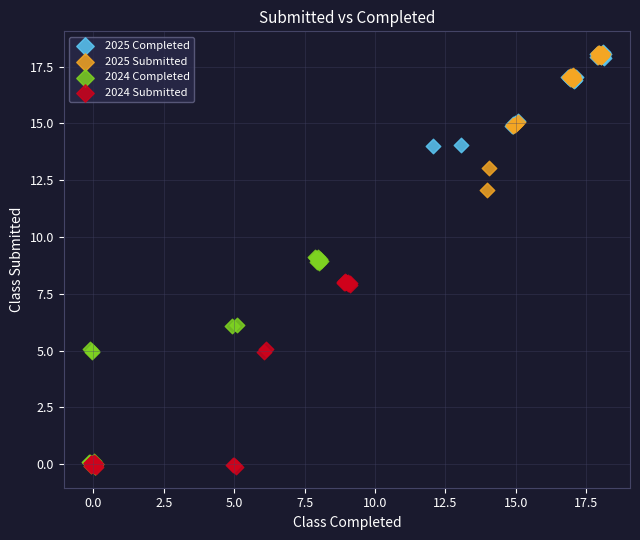

Which series has the widest spread of Y values?

2024 Completed